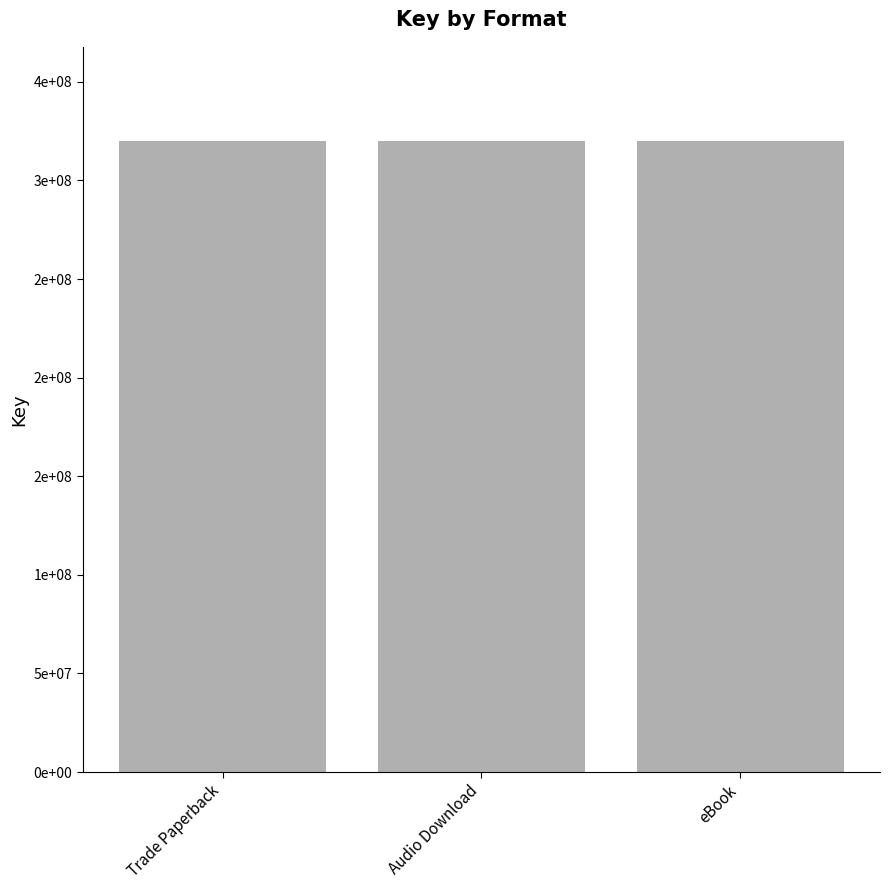

What is the difference between the maximum and second lowest values?

5561209